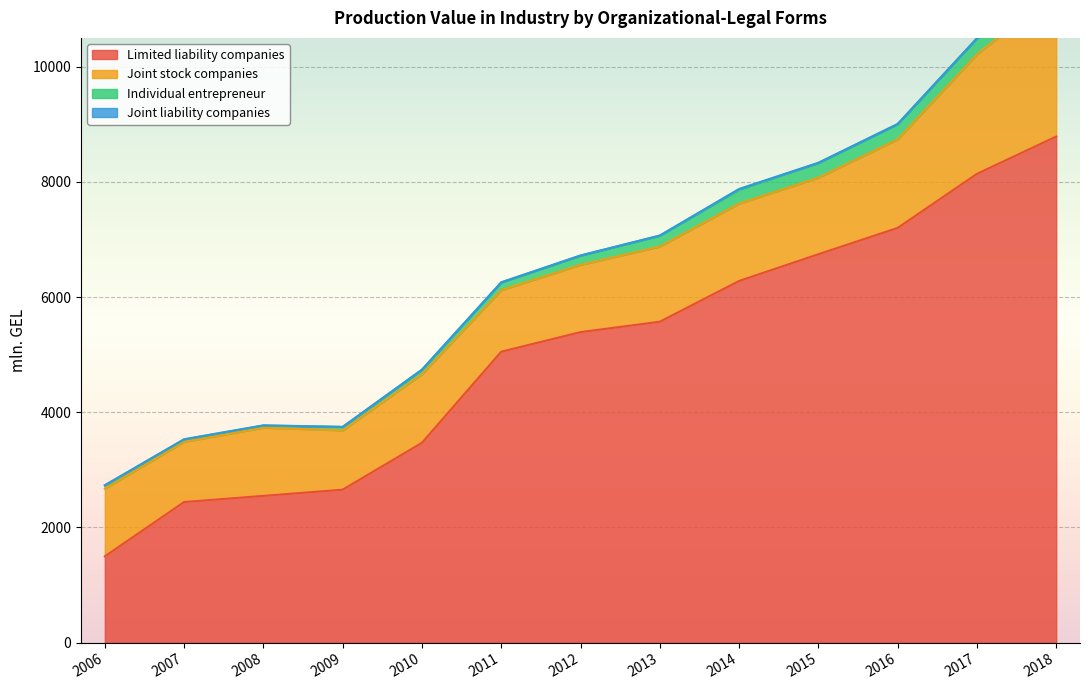

What are all the series names shown in the legend?

Limited liability companies, Joint stock companies, Individual entrepreneur, Joint liability companies